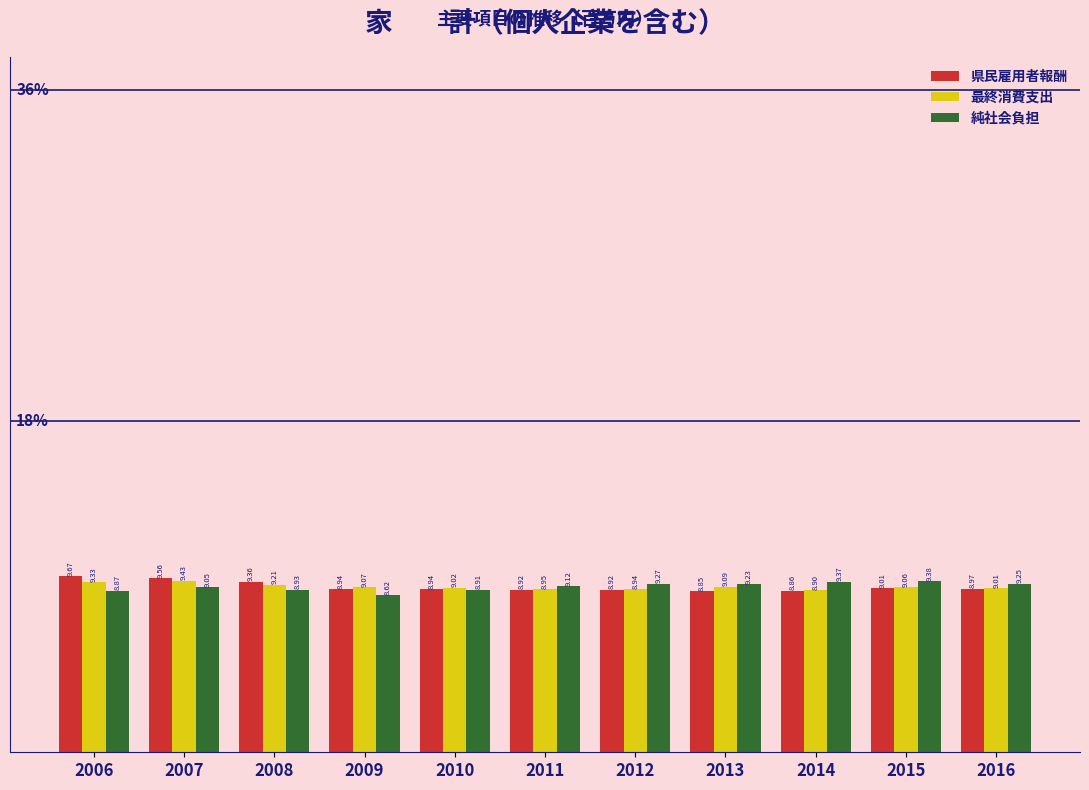

What is the sum of the 最終消費支出 values at 2007 and 2008?

18.6